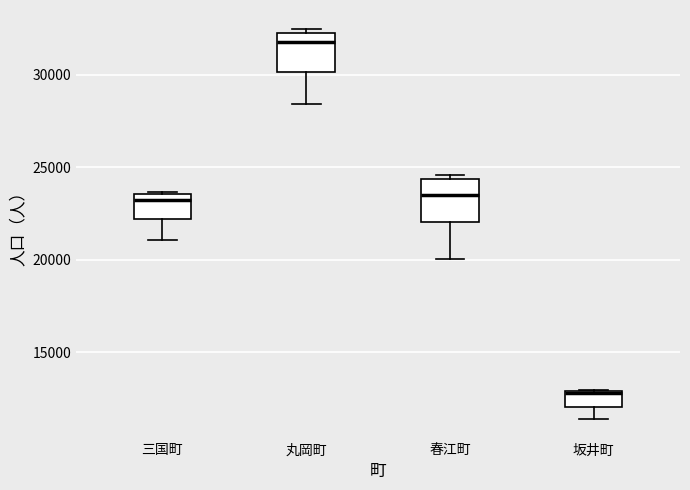

Reading left to right, transcribe this box plot: for each box, give where its median line is, the range the box spans, and where its two whiskers end, as read against the y-axis. The values are not printed on the chart, so give them approximately, as read against the axis.

三国町: median 23000, box 22000 to 23500, whiskers 21000 to 23500
丸岡町: median 32000, box 30000 to 32500, whiskers 28500 to 32500 (just above the box's upper edge)
春江町: median 23500, box 22000 to 24500, whiskers 20000 to 24500 (just above the box's upper edge)
坂井町: median 13000, box 12000 to 13000, whiskers 11500 to 13000